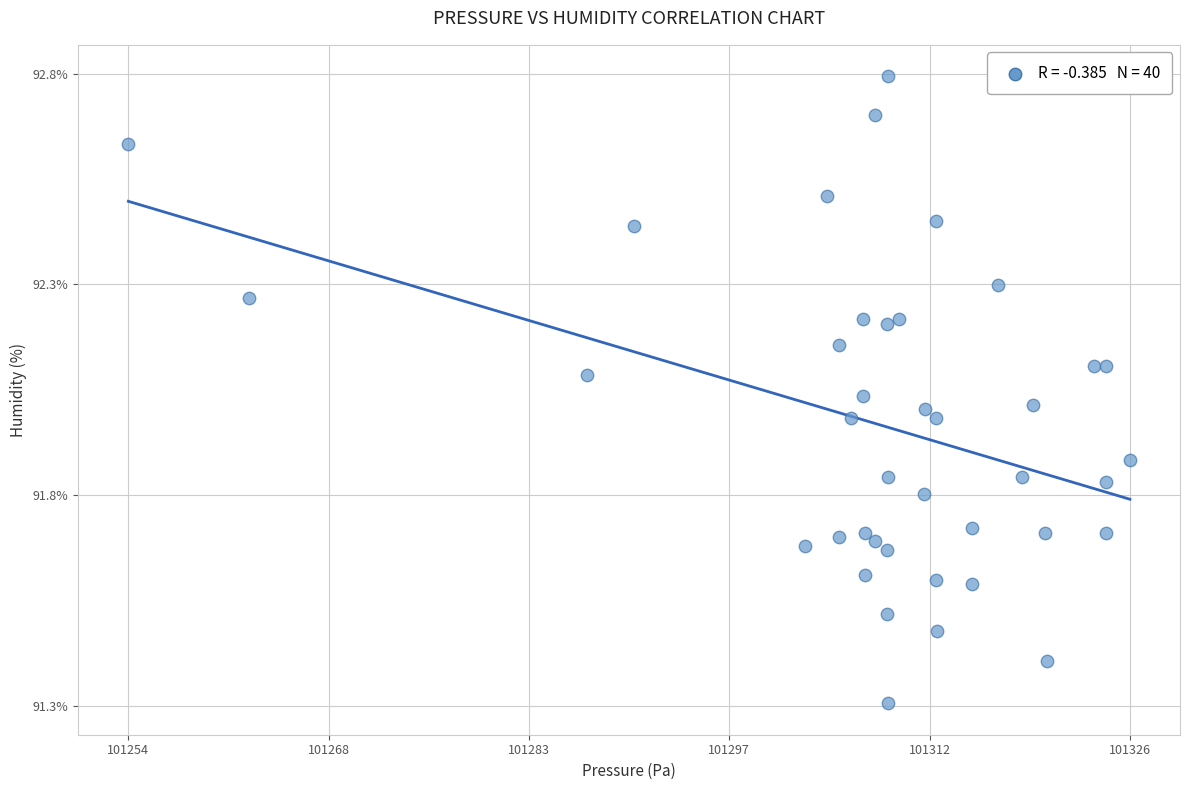

What is the range of X values (max minus min)?

72.6